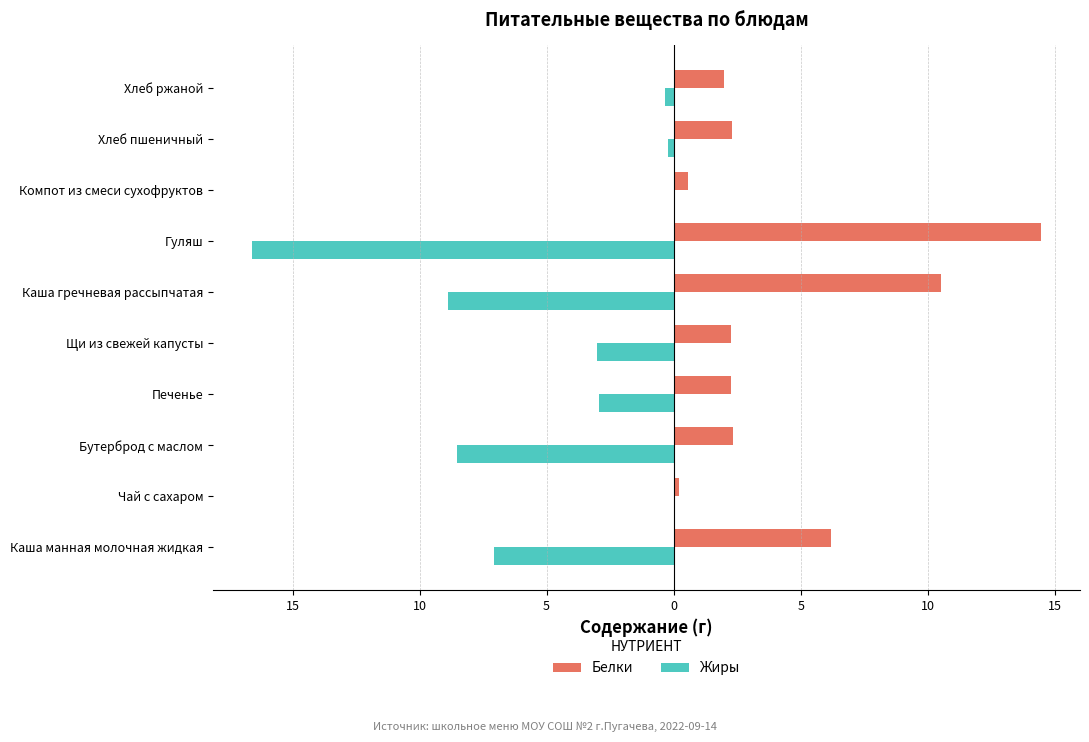

Rank the series by their average value, from lowest to highest.

Жиры, Белки